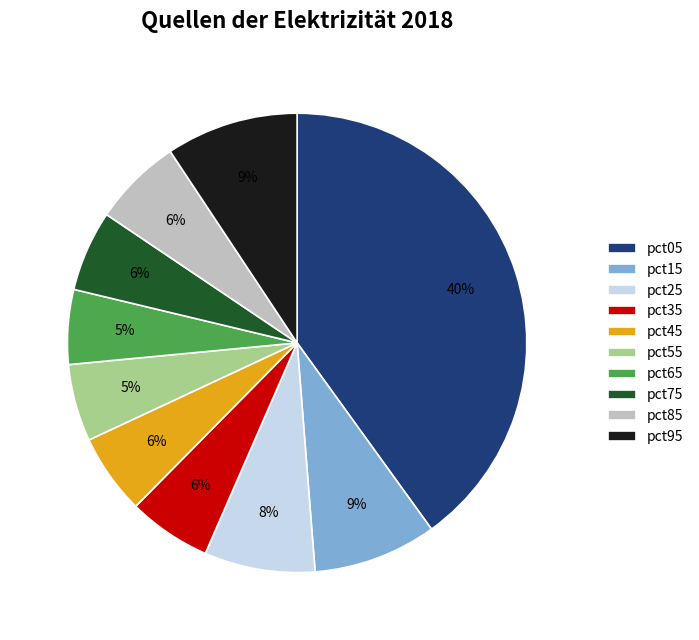

What percentage is the pct85 slice, to the nearest percent?

6%